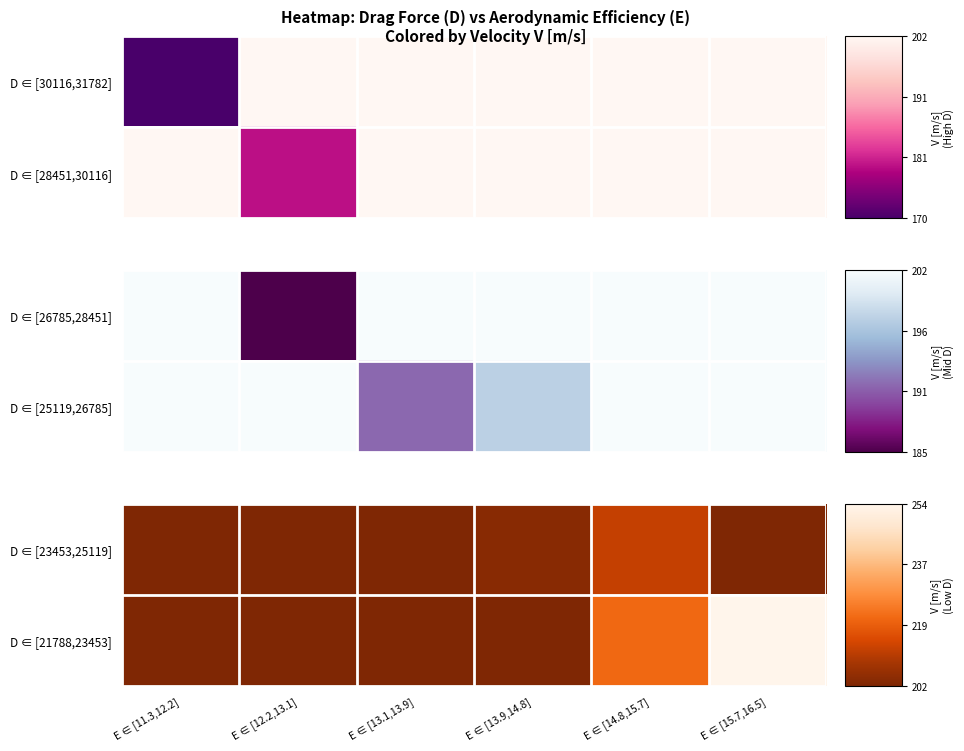

List the labels in order of D ∈ [23453,25119] value, smallest first.

E ∈ [11.3,12.2], E ∈ [12.2,13.1], E ∈ [13.1,13.9], E ∈ [15.7,16.5], E ∈ [13.9,14.8], E ∈ [14.8,15.7]